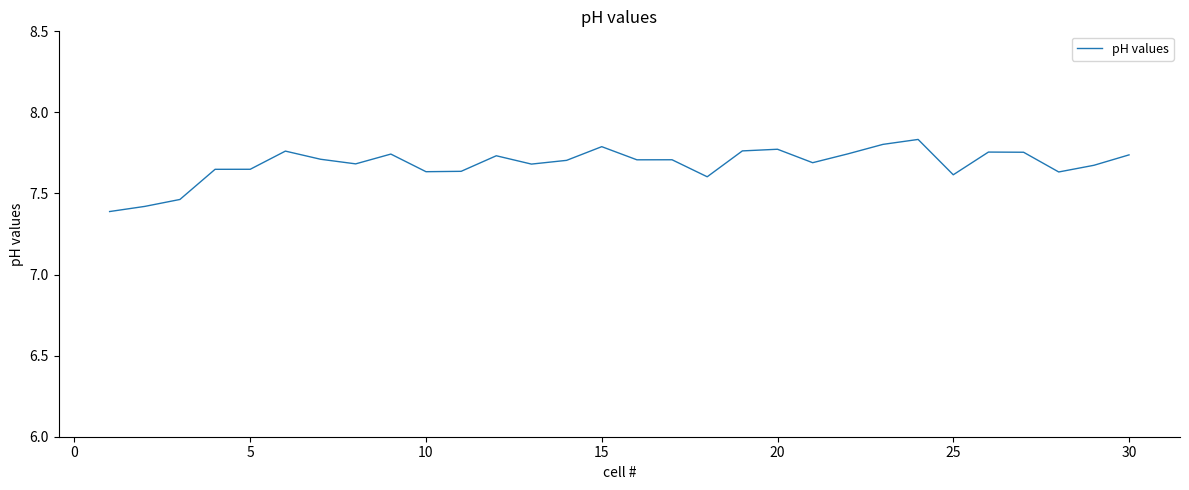

What is the difference between the maximum and minimum values?

0.4